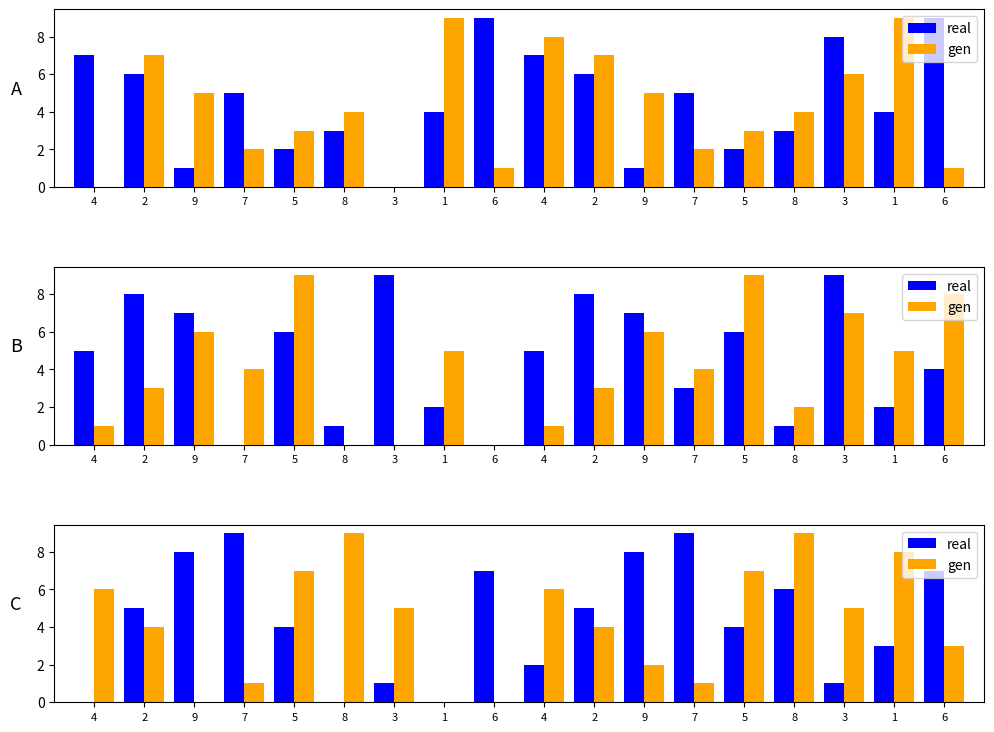

Rank the categories by gen value from highest to lowest.

8, 8, 1, 5, 5, 4, 4, 3, 3, 2, 2, 6, 9, 7, 7, 9, 1, 6